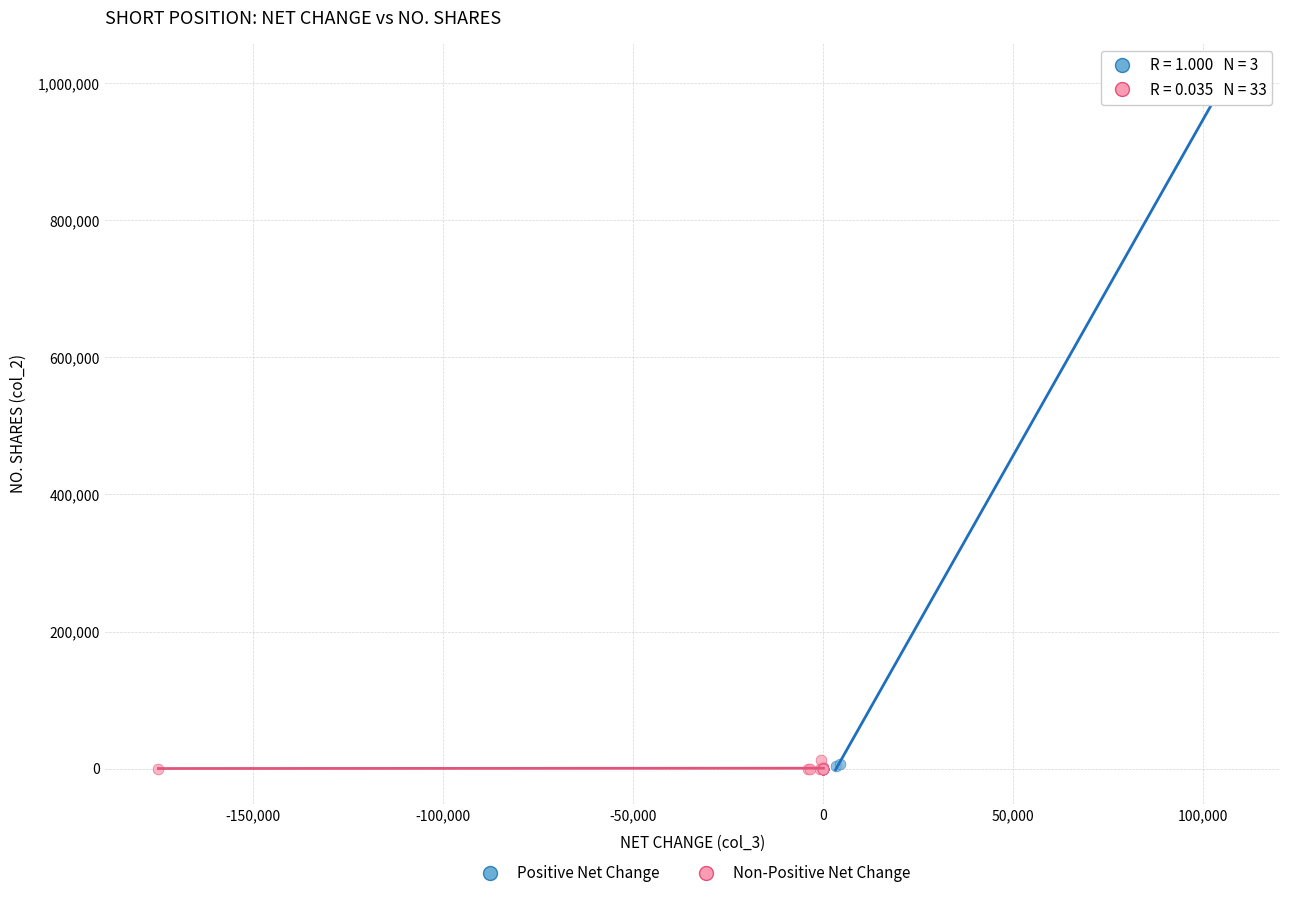

Which series has the widest spread of Y values?

Positive Net Change